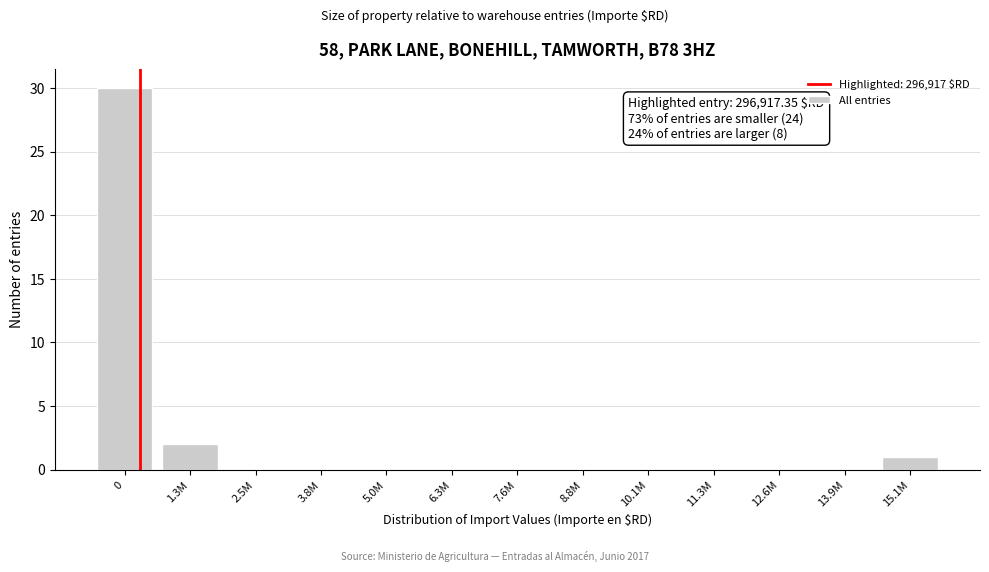

Reading left to right, extract all data points from this chart.

0=30	1.3M=2	2.5M=0	3.8M=0	5.0M=0	6.3M=0	7.6M=0	8.8M=0	10.1M=0	11.3M=0	12.6M=0	13.9M=0	15.1M=1